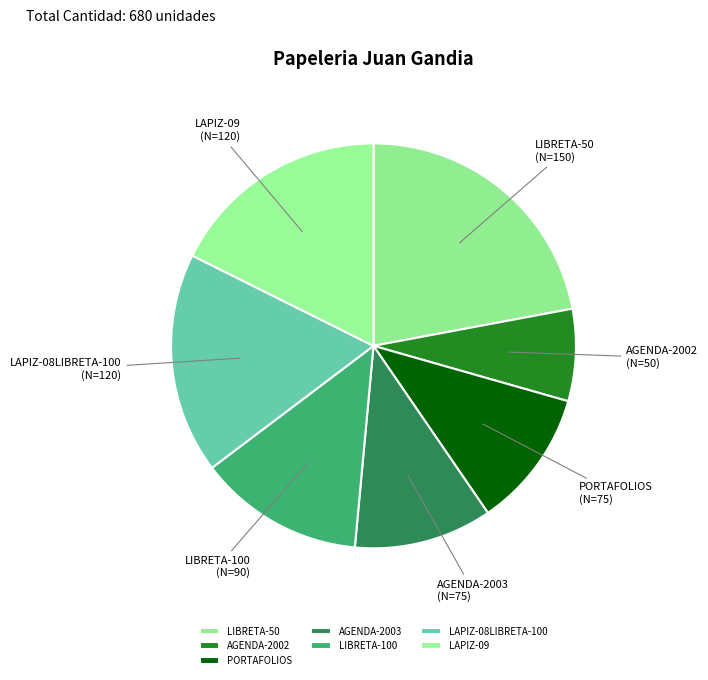

Which has a higher value, LIBRETA-50 or AGENDA-2002?

LIBRETA-50